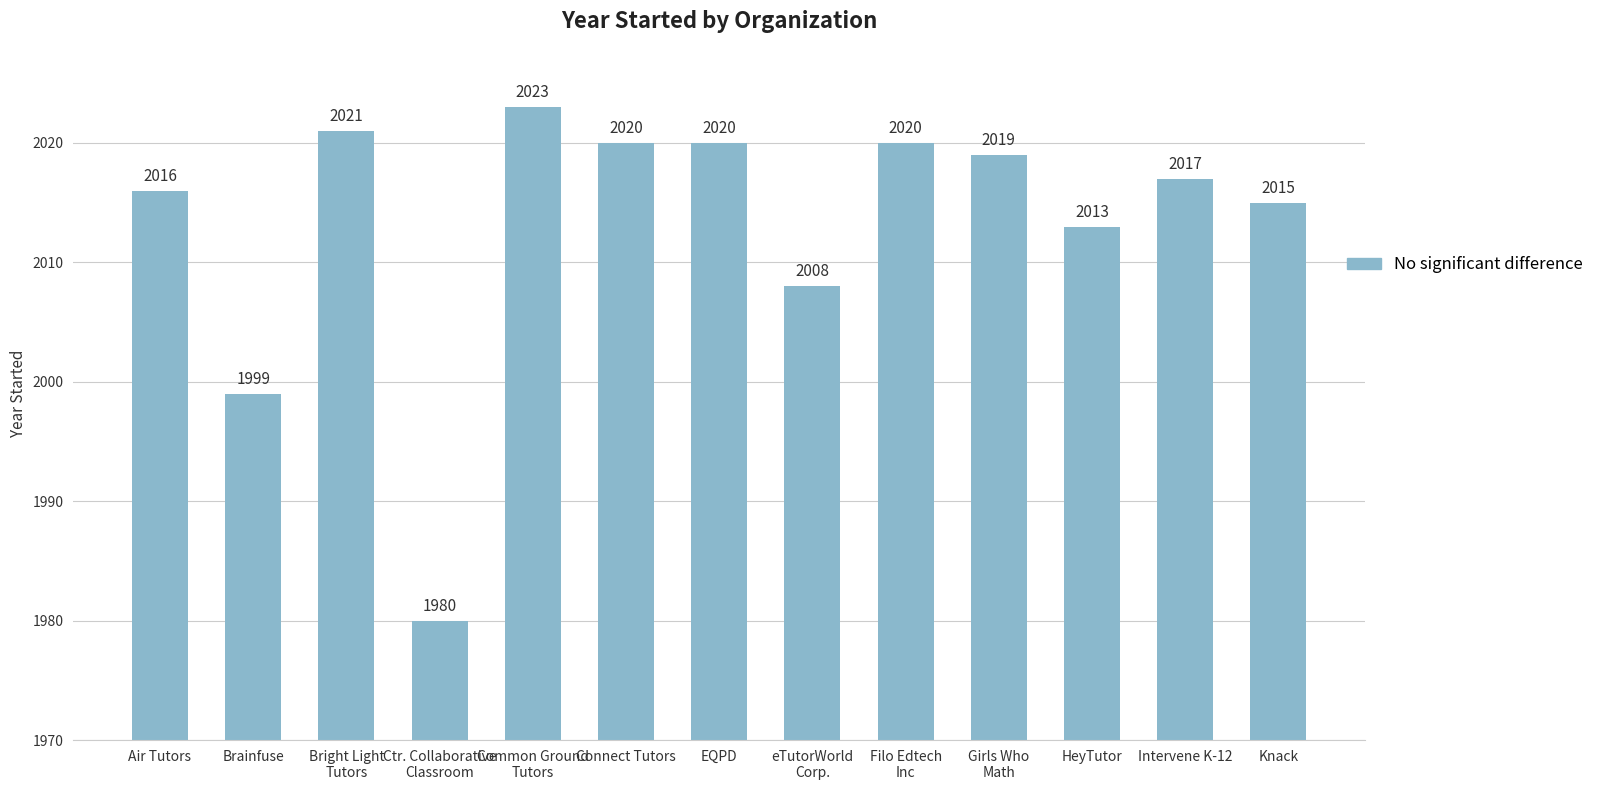

Reading left to right, what are all the values shown in this chart?

2016	1999	2021	1980	2023	2020	2020	2008	2020	2019	2013	2017	2015